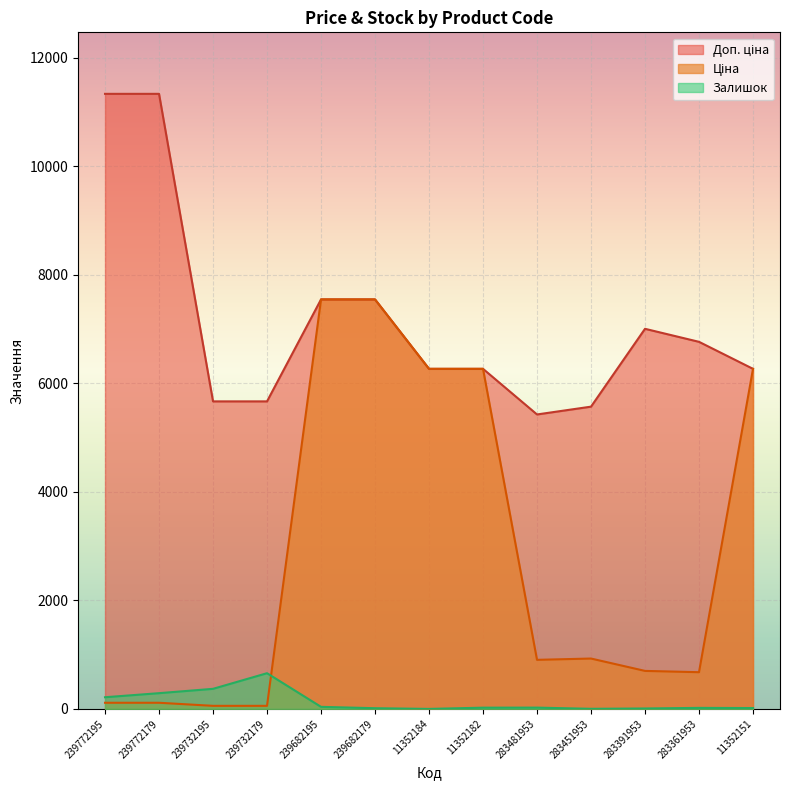

Is it true that Доп. ціна equals 7435.1 at 239772195?

False